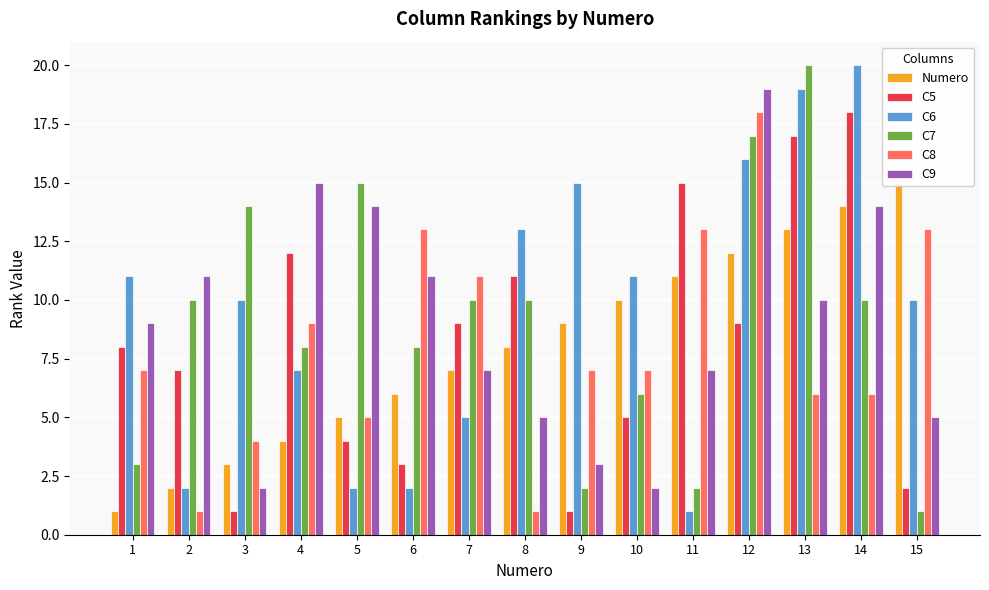

What is the maximum value shown in the chart?

20